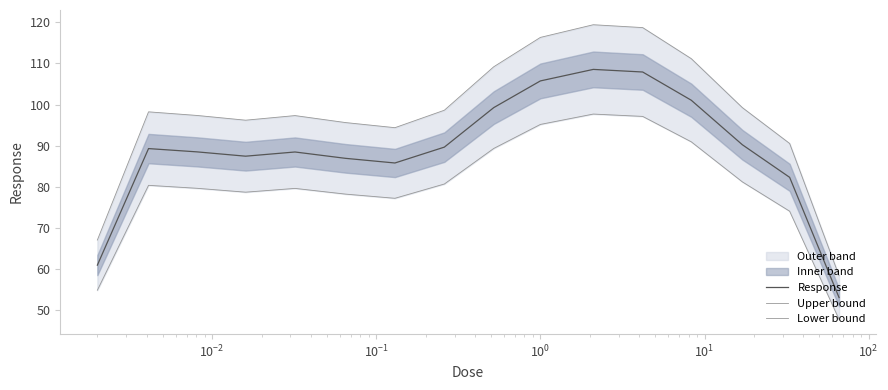

What is the greatest value displayed?

119.4